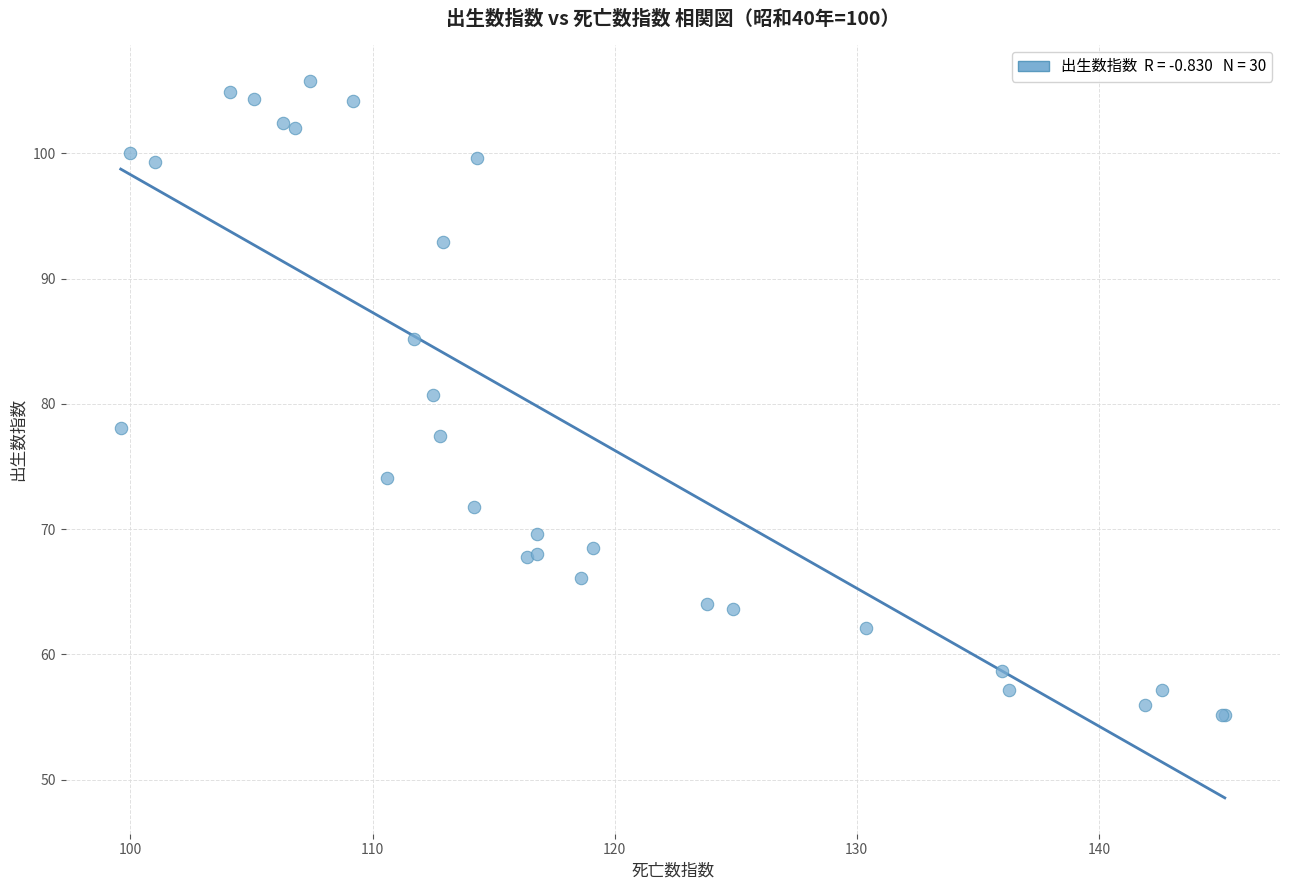

What Y value in the scatter plot is closest to 80?

80.7